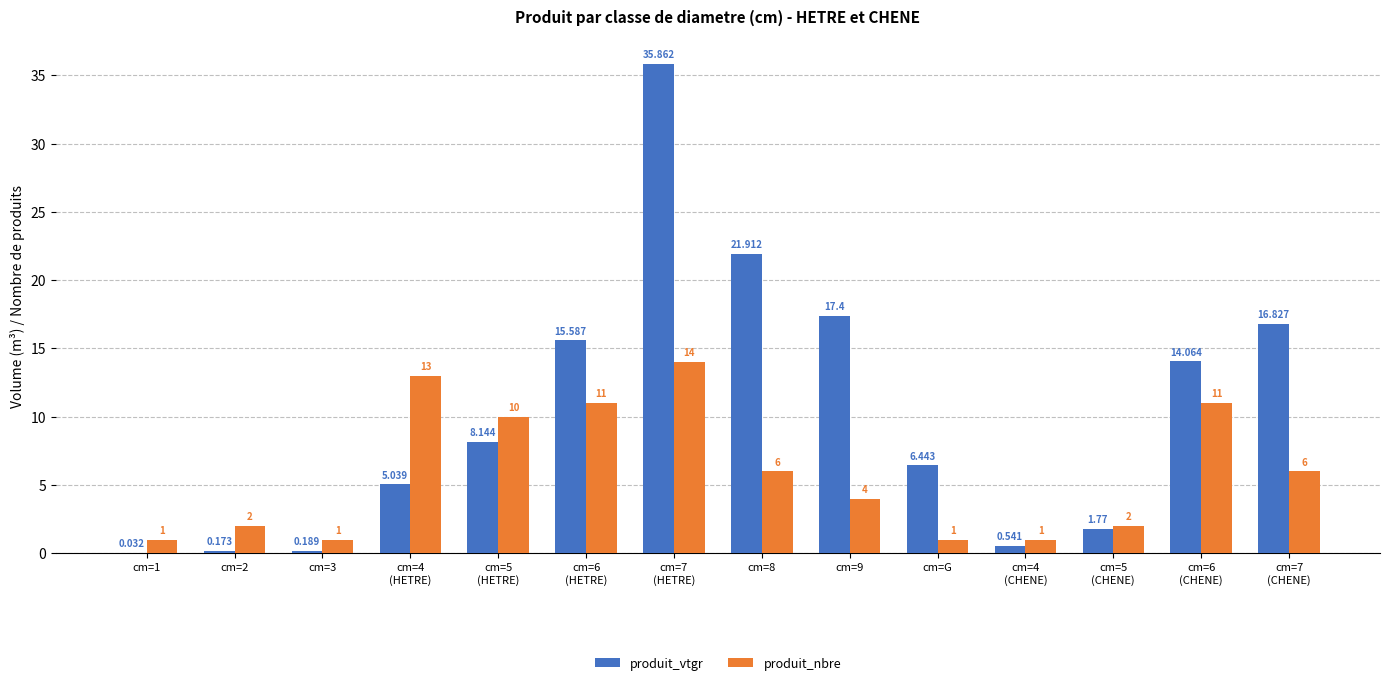

At which label does produit_nbre reach its peak?

cm=7
(HETRE)